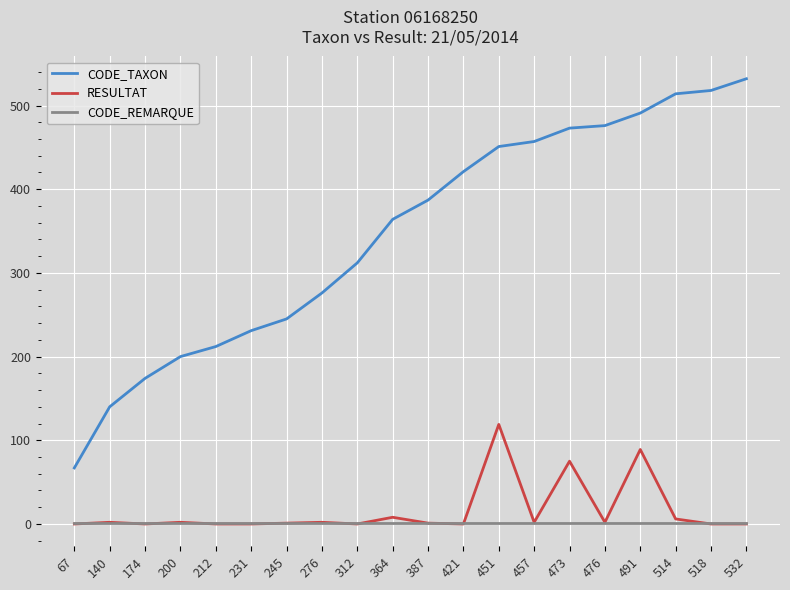

Read the CODE_TAXON value at 451, to the nearest 10.

450